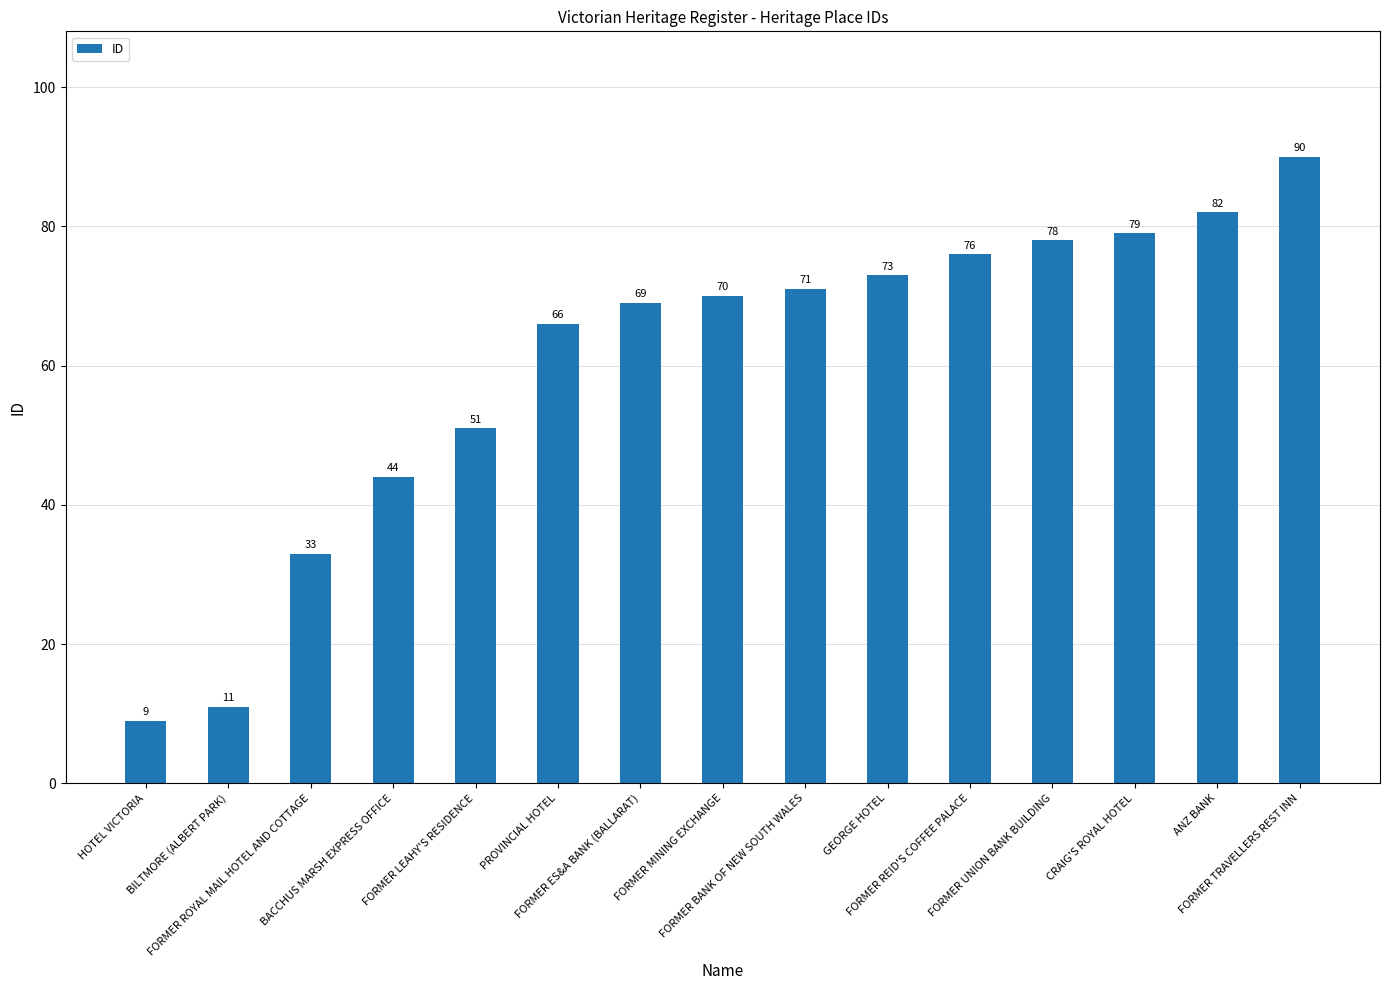

Reading left to right, list all the values displayed in this chart.

9	11	33	44	51	66	69	70	71	73	76	78	79	82	90